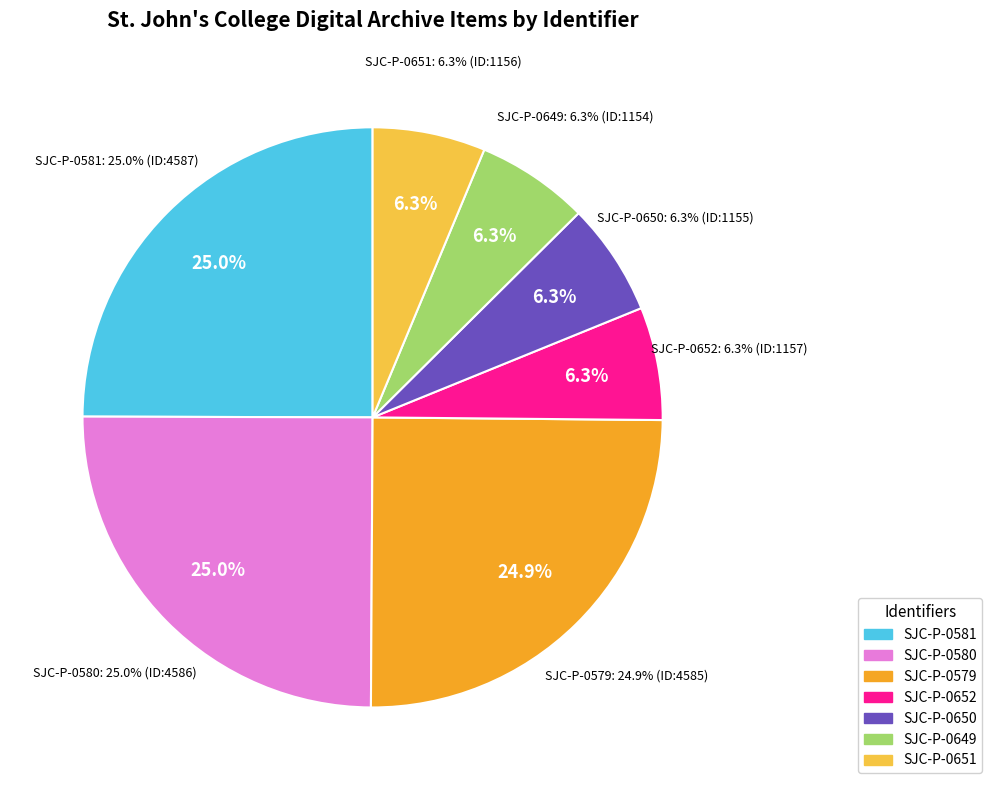

To the nearest percent, what percentage of the pie is SJC-P-0651?

6%